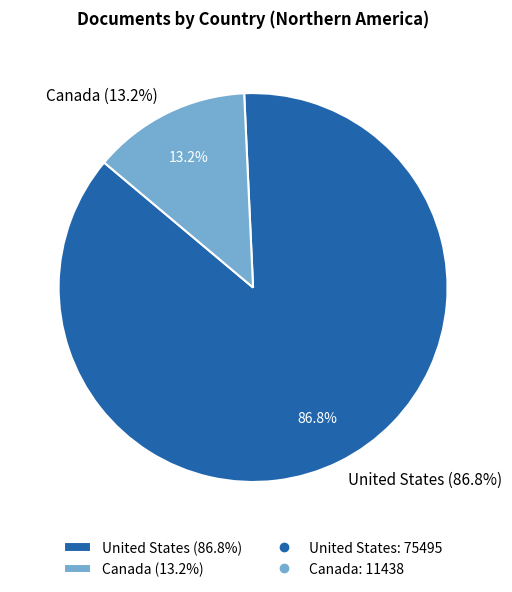

To the nearest percent, what portion does United States represent?

87%